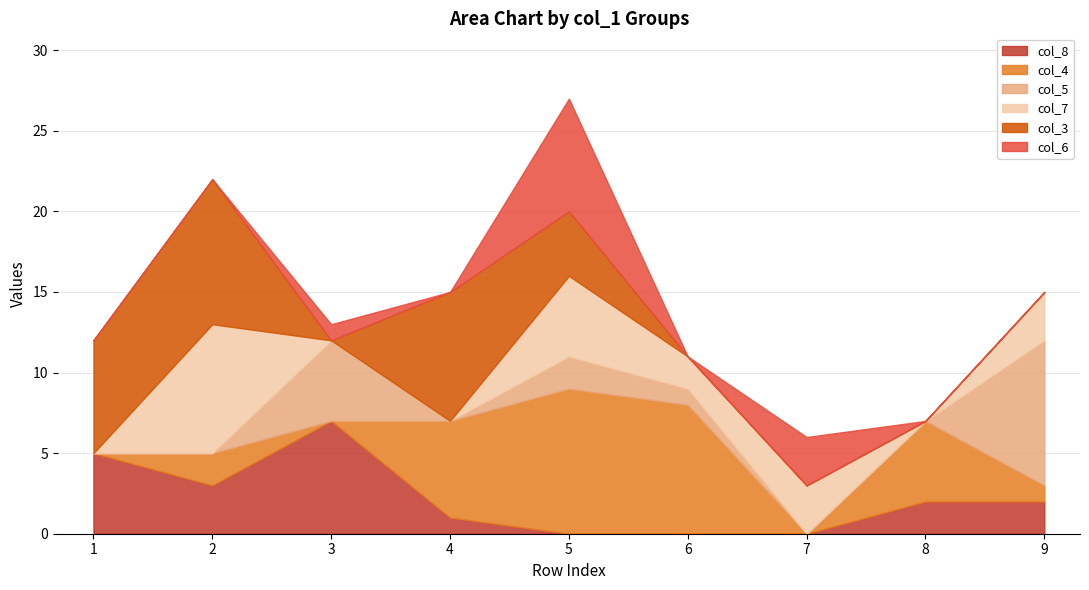

Reading left to right, what are all the values shown in this chart?

col_8: 1=5	2=3	3=7	4=1	5=0	6=0	7=0	8=2	9=2
col_4: 1=0	2=2	3=0	4=6	5=9	6=8	7=0	8=5	9=1
col_5: 1=0	2=0	3=5	4=0	5=2	6=1	7=0	8=0	9=9
col_7: 1=0	2=8	3=0	4=0	5=5	6=2	7=3	8=0	9=3
col_3: 1=7	2=9	3=0	4=8	5=4	6=0	7=0	8=0	9=0
col_6: 1=0	2=0	3=1	4=0	5=7	6=0	7=3	8=0	9=0